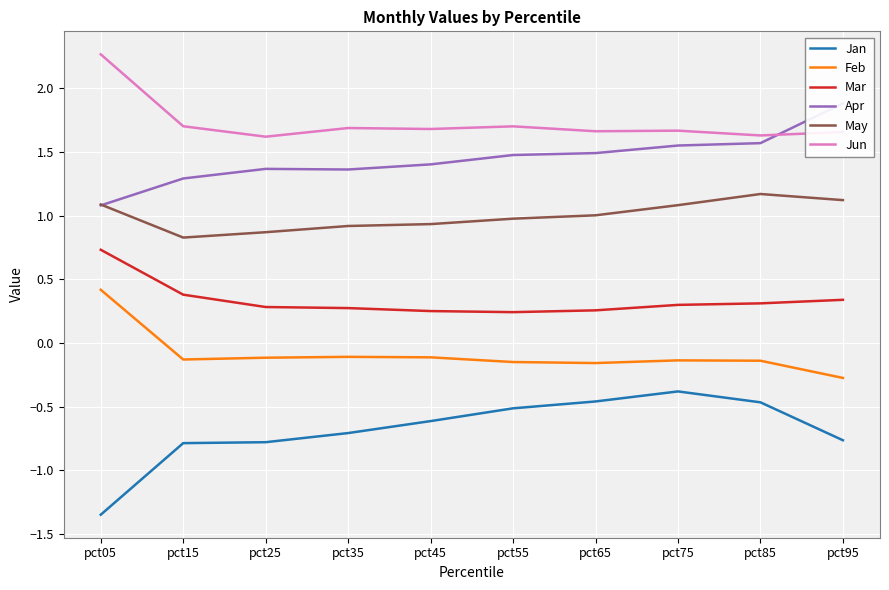

What is the difference between the highest and lowest values at pct15?

2.5